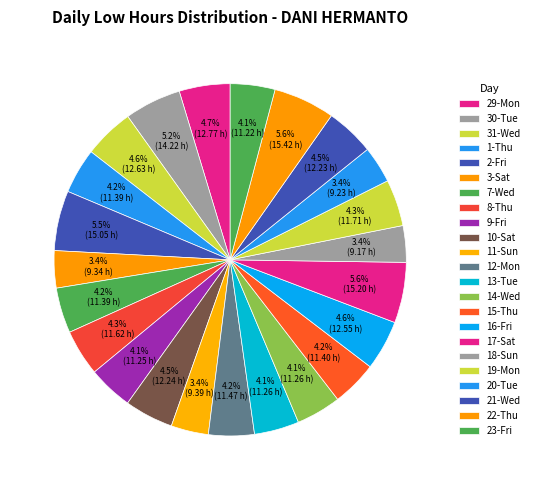

What is the ratio of the value at 30-Tue to the value at 1-Thu?

1.2